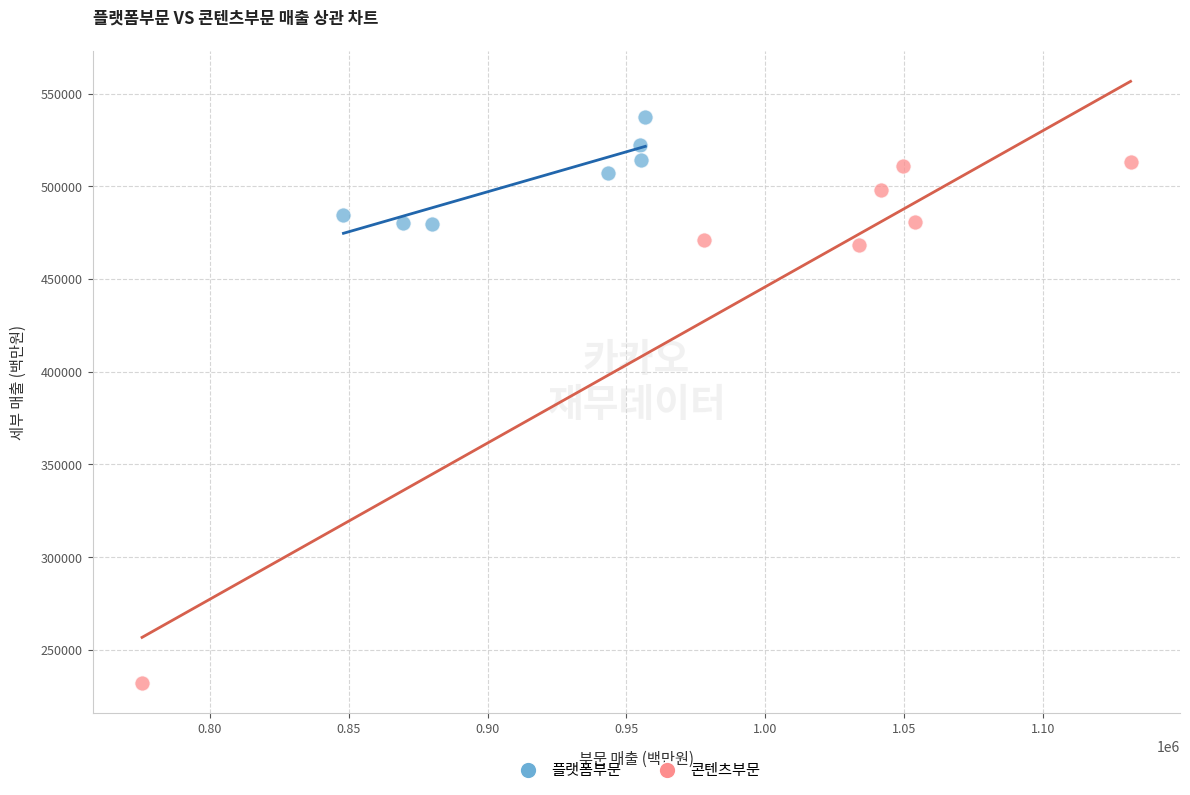

Which series contains the highest Y value?

플랫폼부문